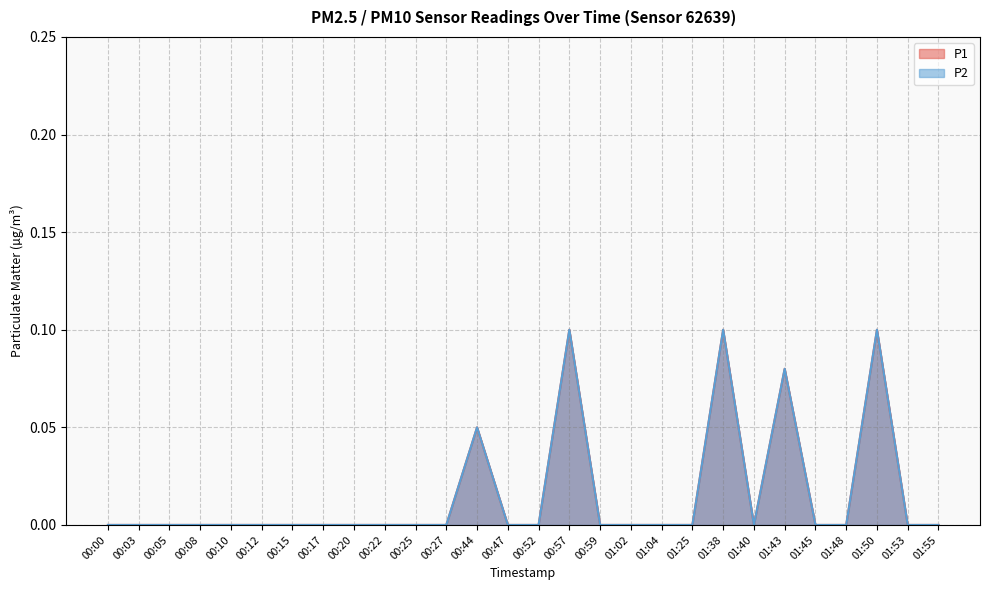

Which label corresponds to the smallest value in the chart?

00:00